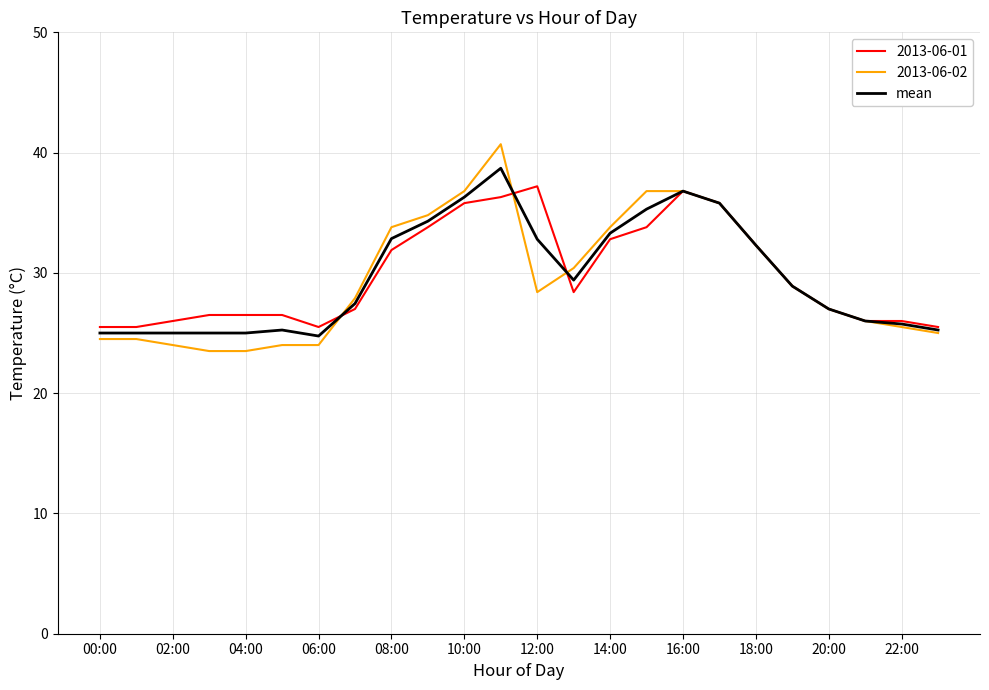

What is the minimum value for 2013-06-02?

23.5